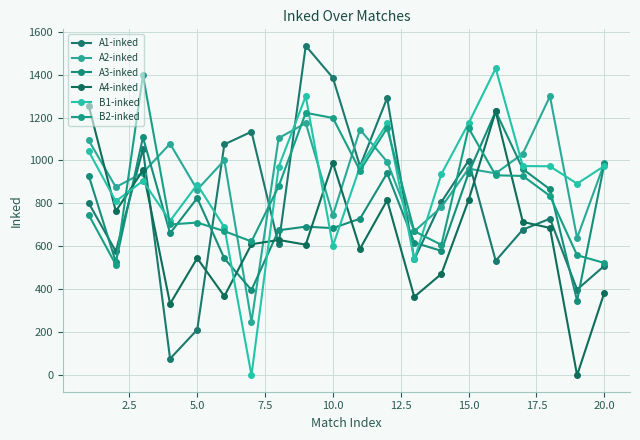

True or false: A4-inked and A1-inked cross at least once.

True